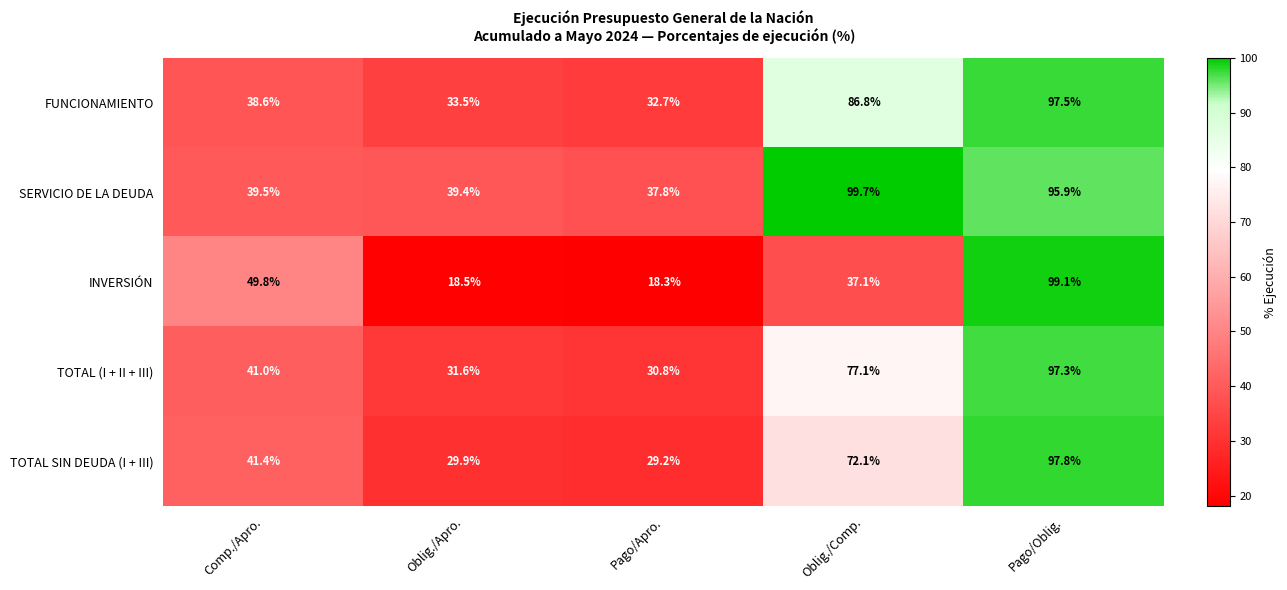

What is the difference between the maximum and minimum values in the FUNCIONAMIENTO series?

64.8